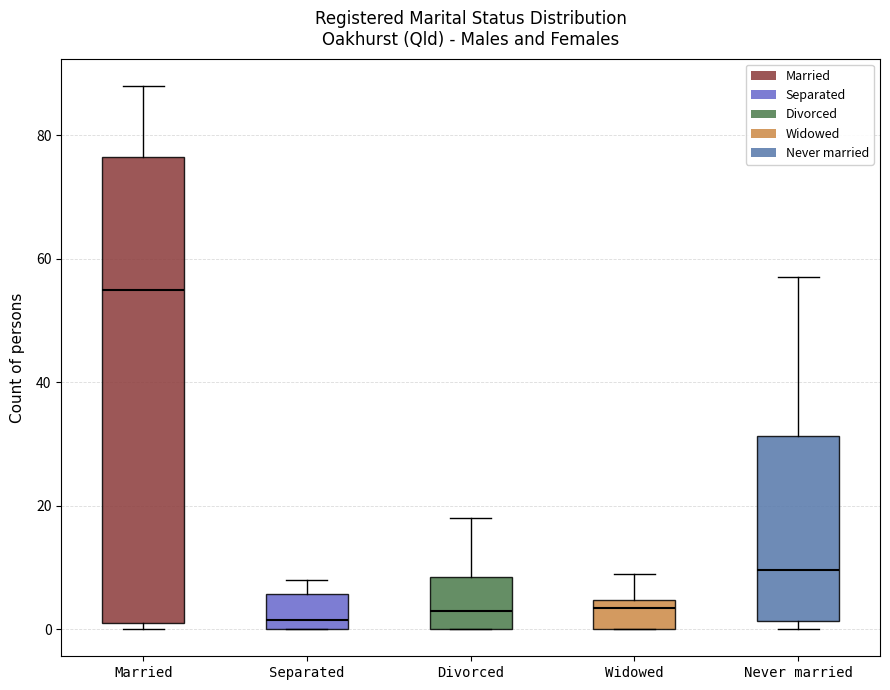

Where does the median line of the box for Divorced sit on the y-axis? The values are not printed on the chart, so give them approximately, as read against the axis.

4